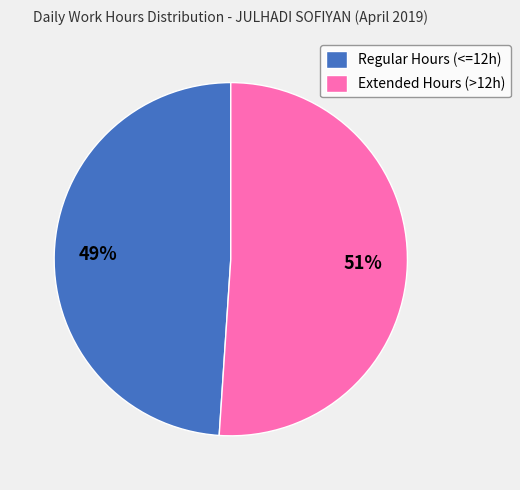

To the nearest percent, what is the average slice percentage?

50%